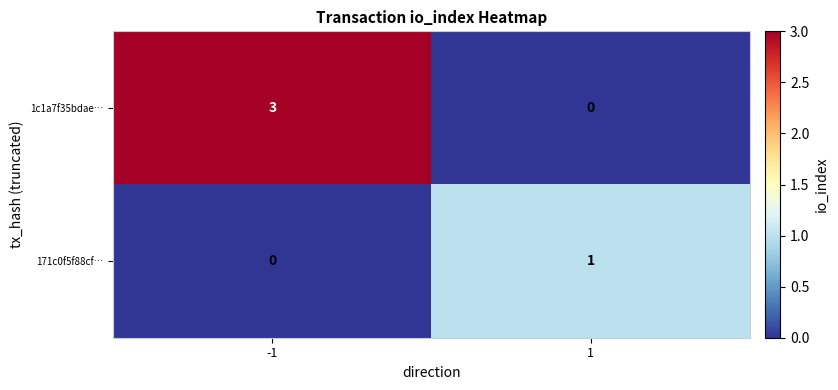

What is the sum of the 1c1a7f35bdae… values at -1 and 1?

3